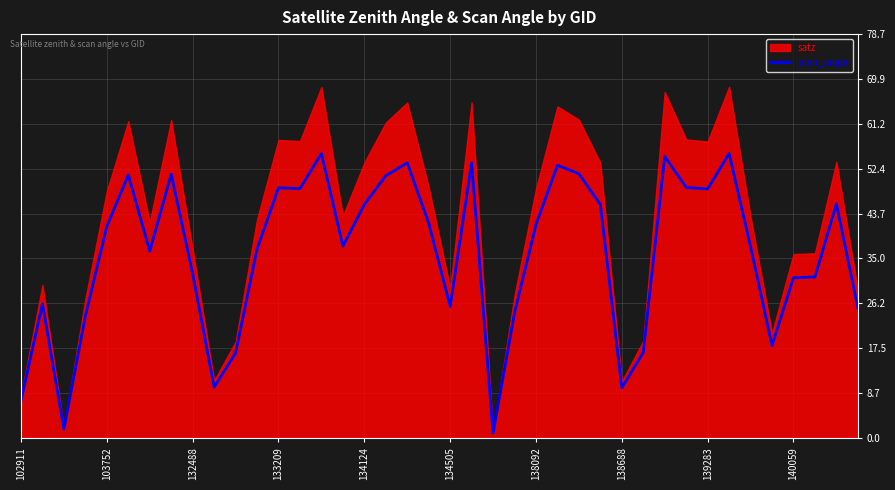

True or false: scan_angle has a value of 5.0 at 138688.

False